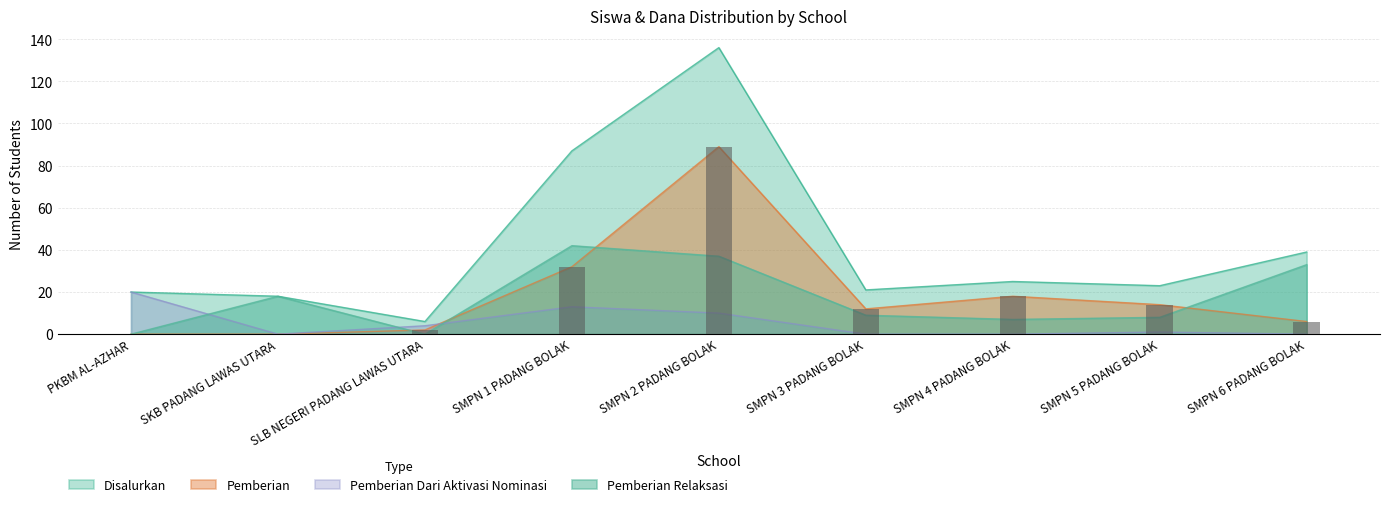

What is the label of the 2nd bar from the left?

SKB PADANG LAWAS UTARA